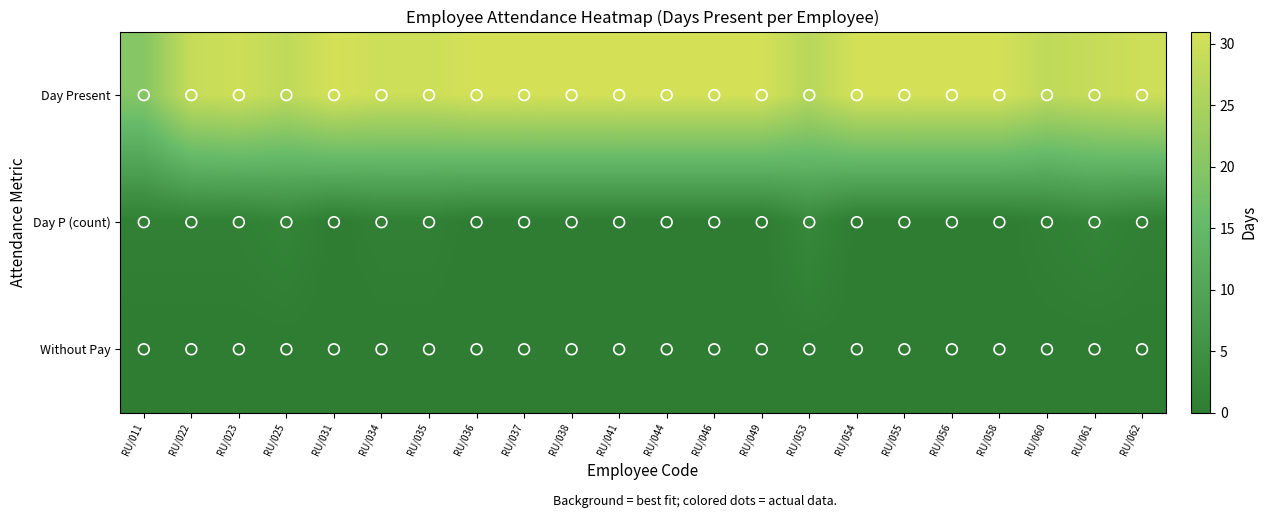

Which series has the widest spread of values?

Day Present